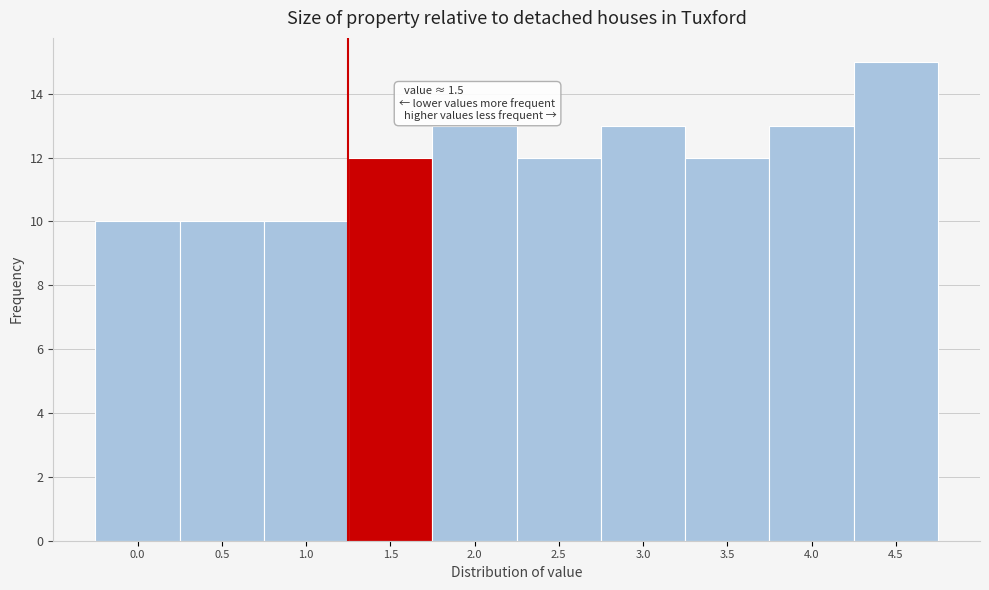

Reading left to right, what are all the values shown in this chart?

10	10	10	12	13	12	13	12	13	15